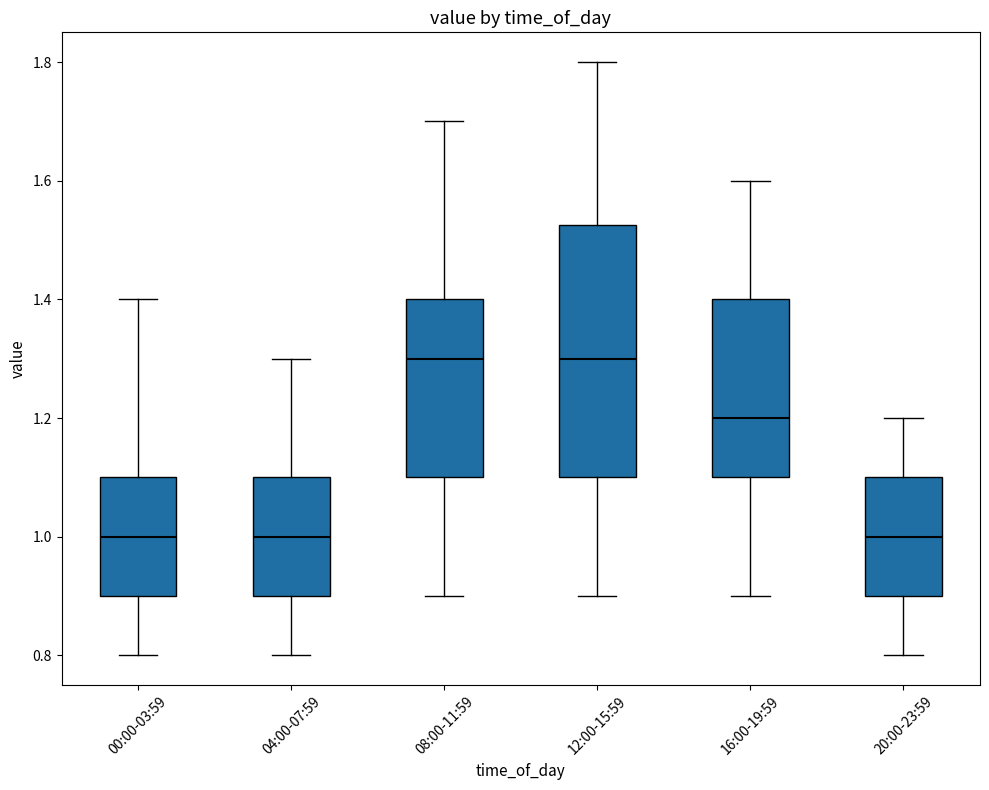

Which box is the tallest, from its lower edge to its upper edge?

12:00-15:59